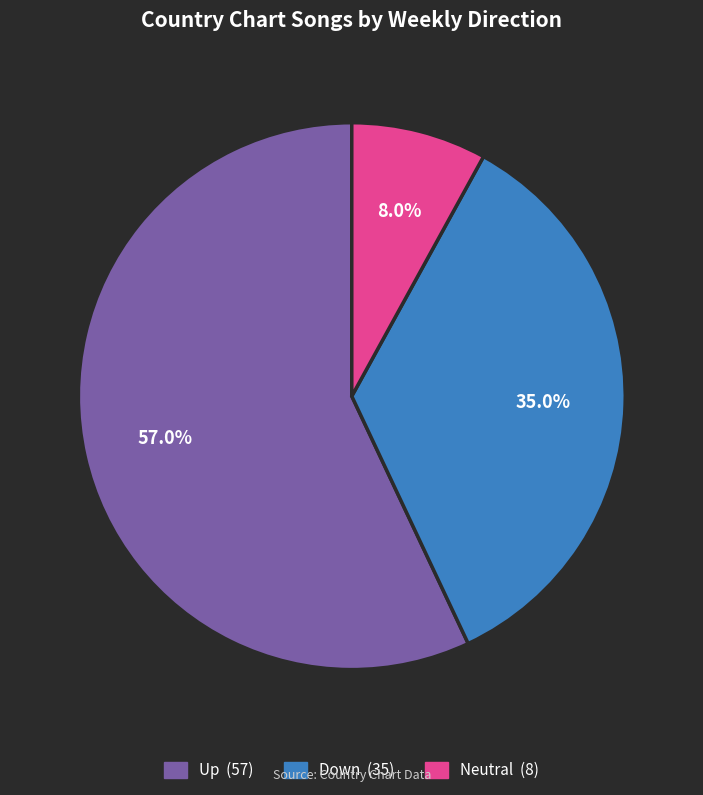

Is there a majority slice in this chart?

Yes